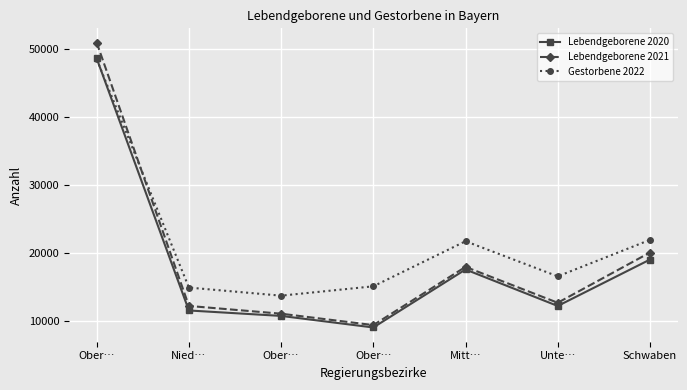

Count the number of categories in the chart.

7